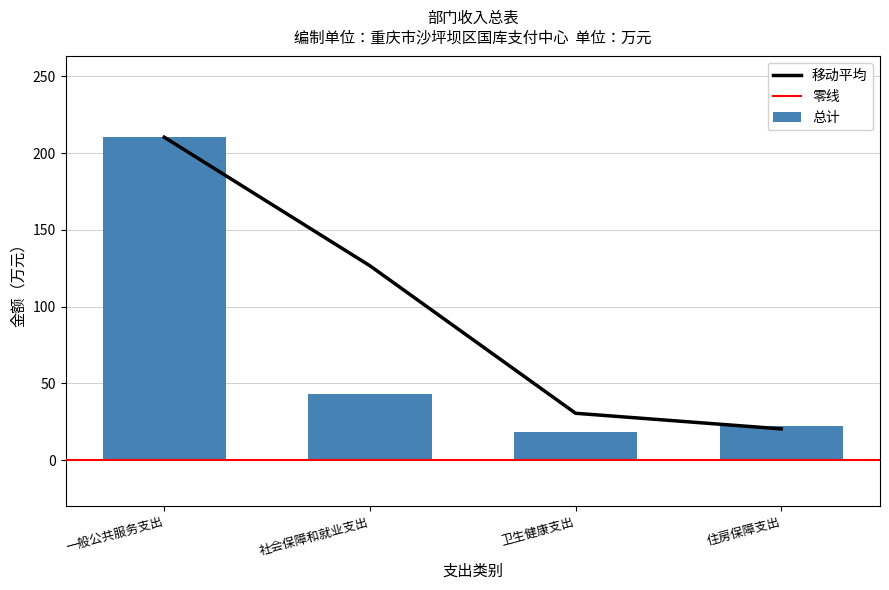

What is the difference between the second highest and second lowest values?

20.4